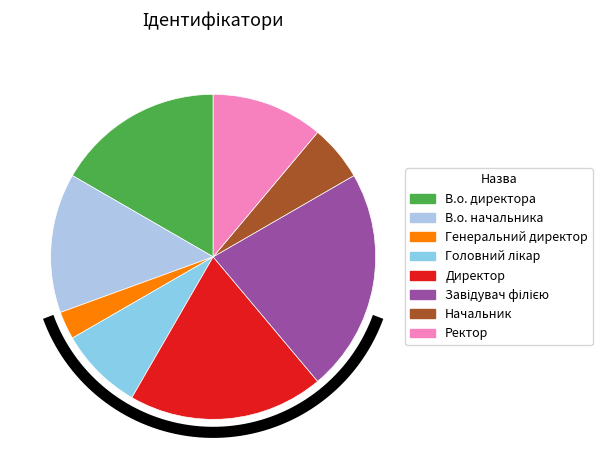

To the nearest percent, what is the average slice percentage?

12%